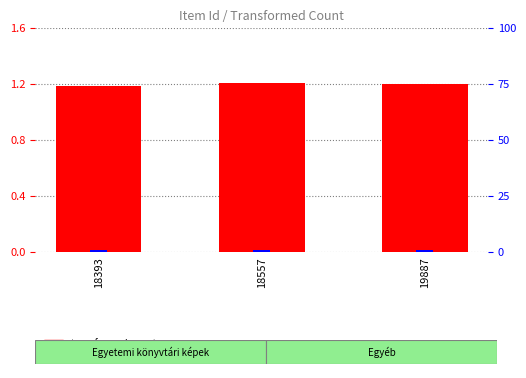

What is the difference between the highest and lowest values at 18557?

0.4